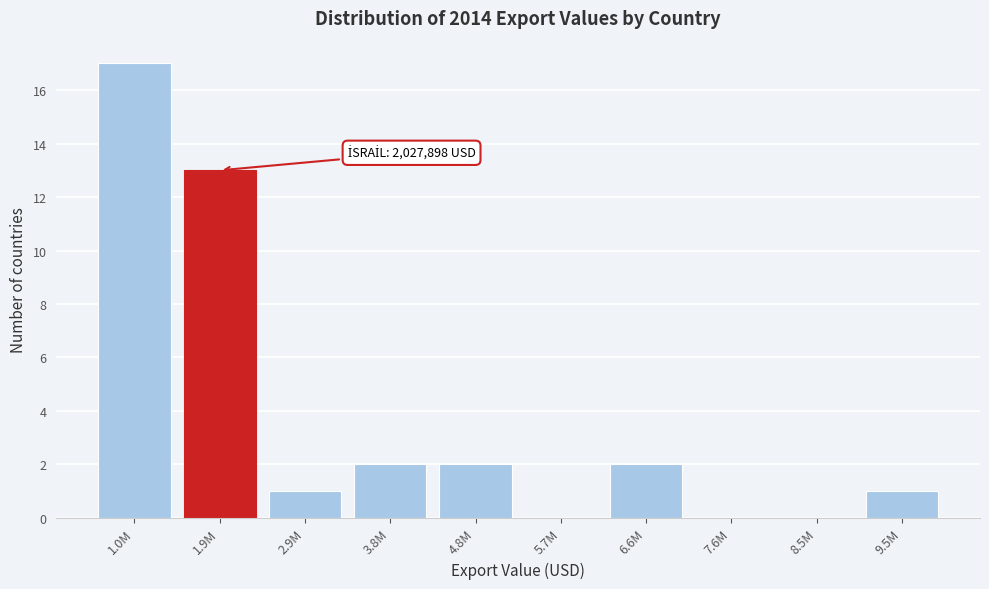

Reading left to right, transcribe all the data shown in this chart.

1.0M=17	1.9M=13	2.9M=1	3.8M=2	4.8M=2	5.7M=0	6.6M=2	7.6M=0	8.5M=0	9.5M=1